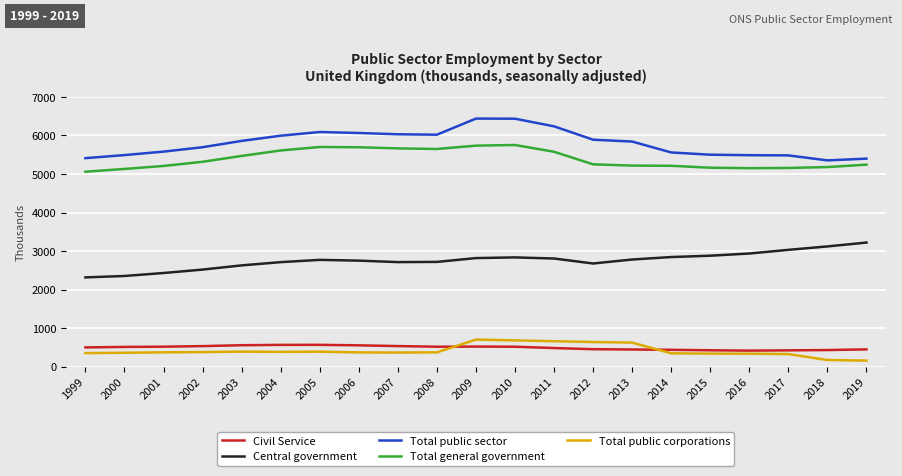

What is the sum of all Central government values?

57856